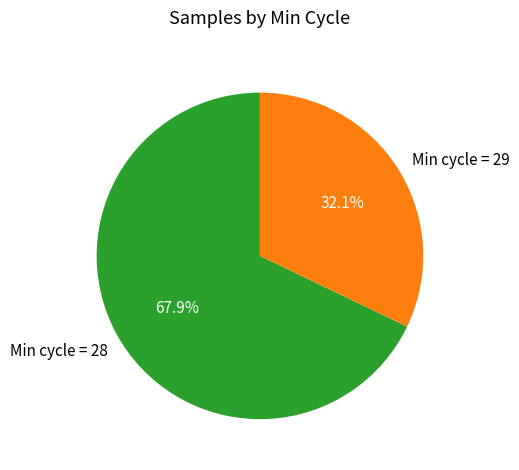

Approximately how many times larger is the value at Min cycle = 29 compared to Min cycle = 28?

0.5